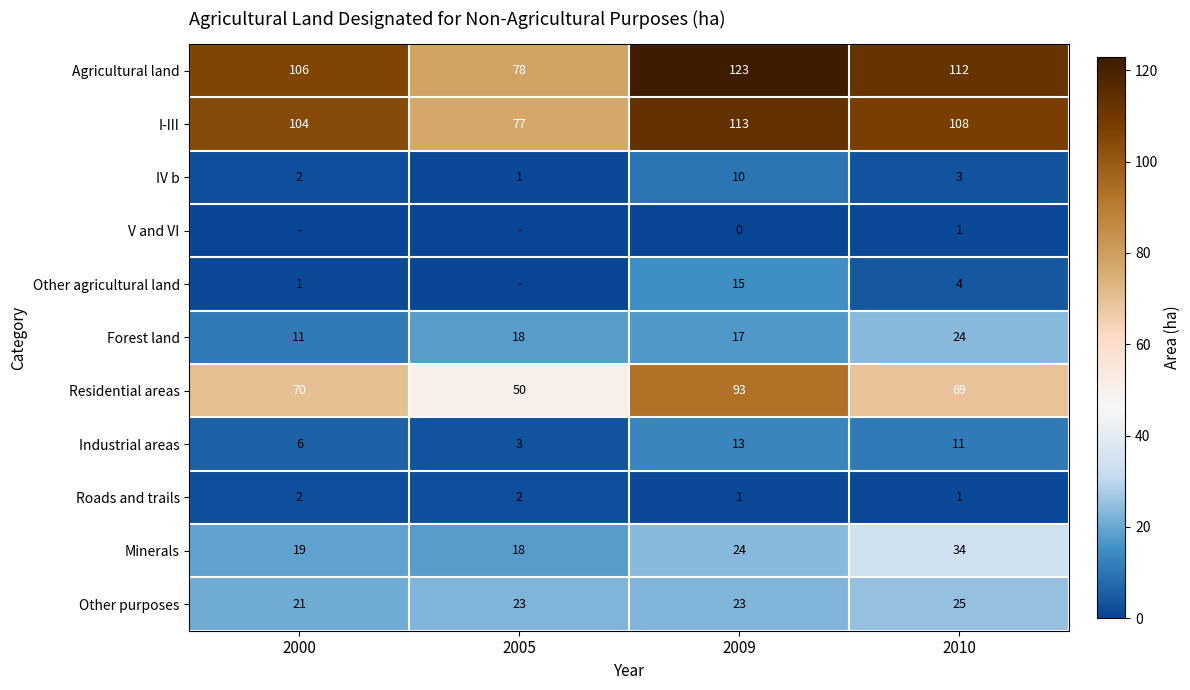

The Industrial areas series shows 3 at 2005. True or false?

True